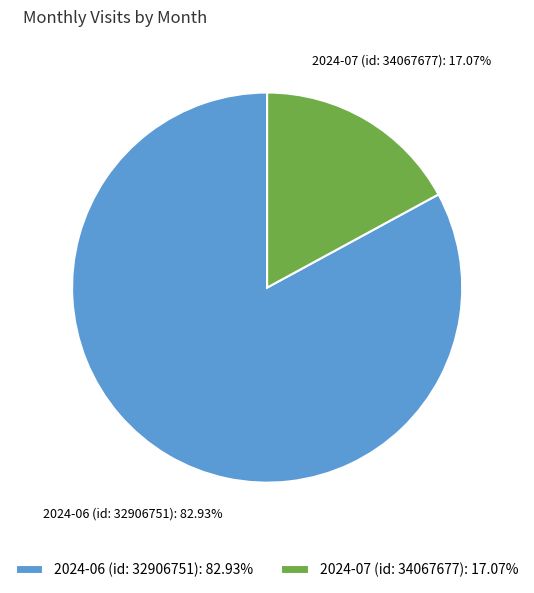

Combined, what portion of the pie is 2024-07 (id: 34067677) and 2024-06 (id: 32906751)?

100.0%